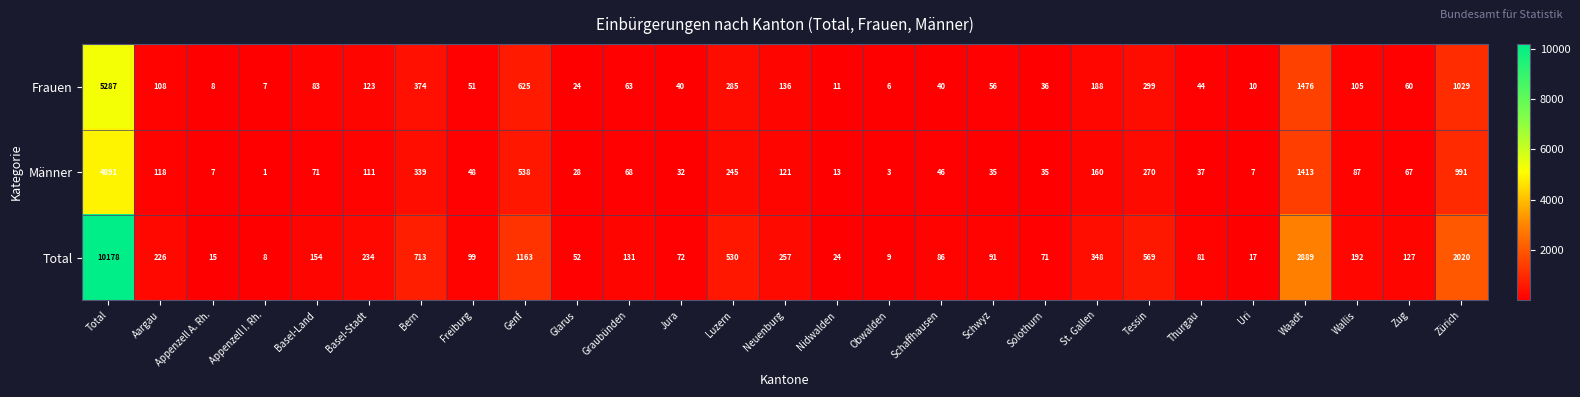

At how many categories does at least one series exceed 7582?

1